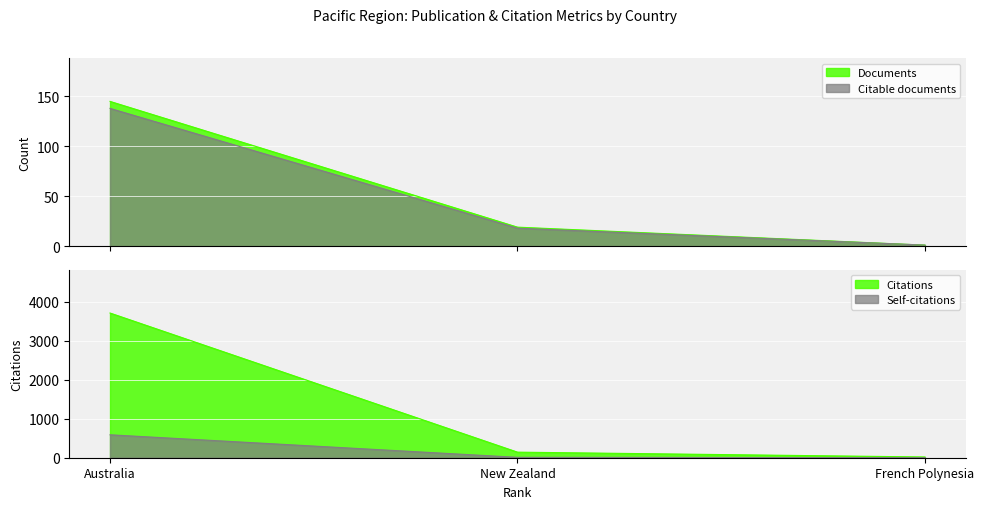

Where does the Self-citations series first go above 10?

Australia